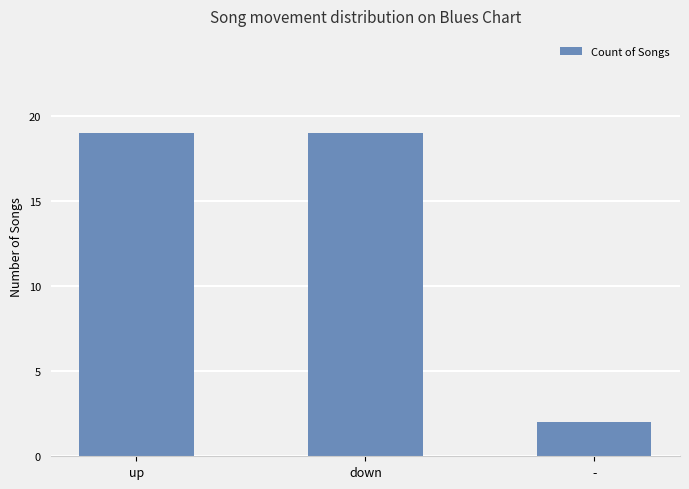

What is the smallest value displayed?

2